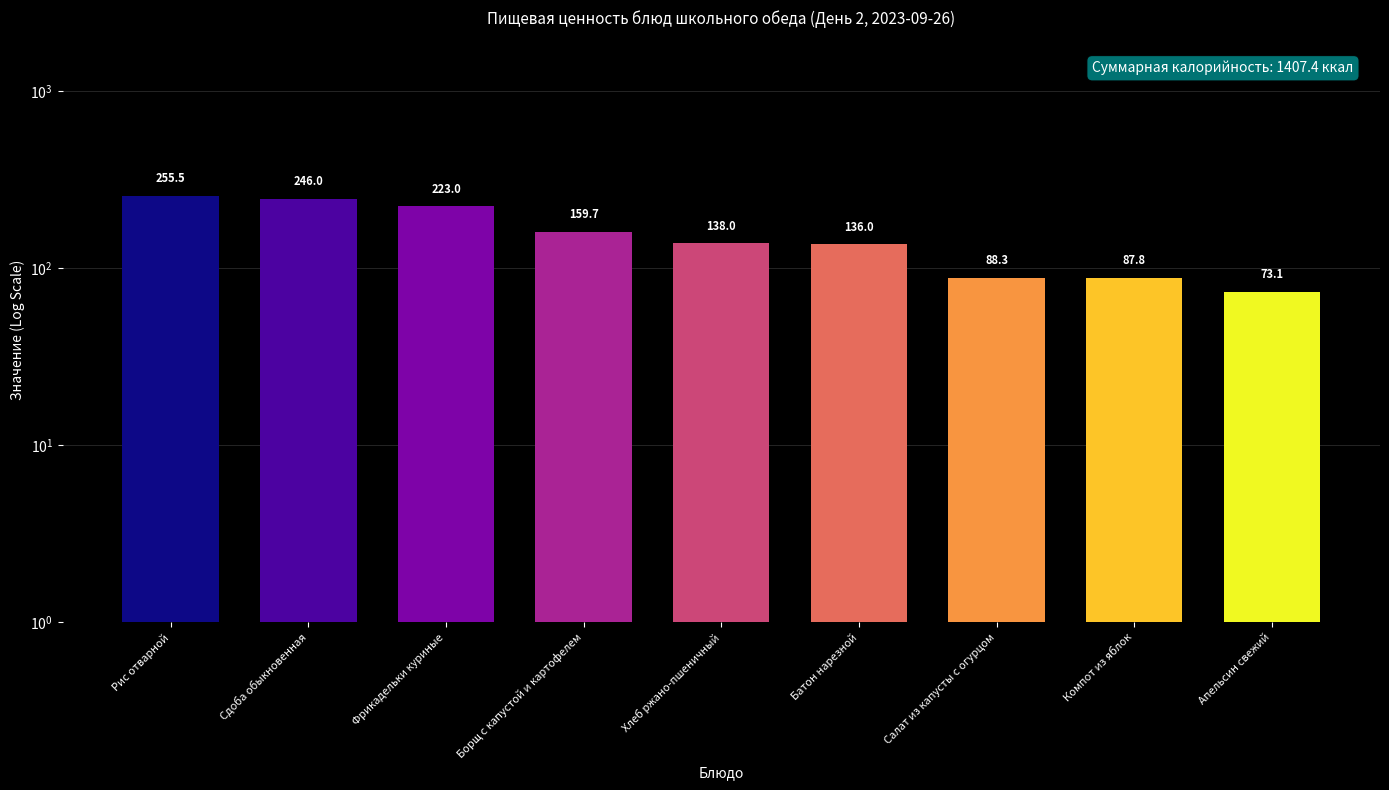

Reading left to right, what are all the values shown in this chart?

255.5	246.0	223.0	159.7	138.0	136.0	88.3	87.8	73.1